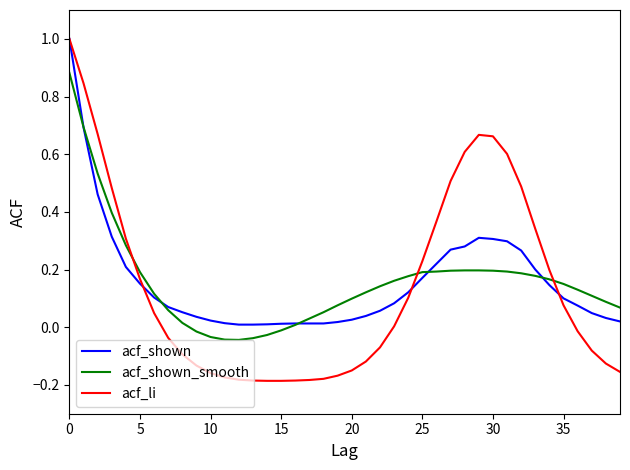

How many values in the acf_shown_smooth series exceed 0?

33